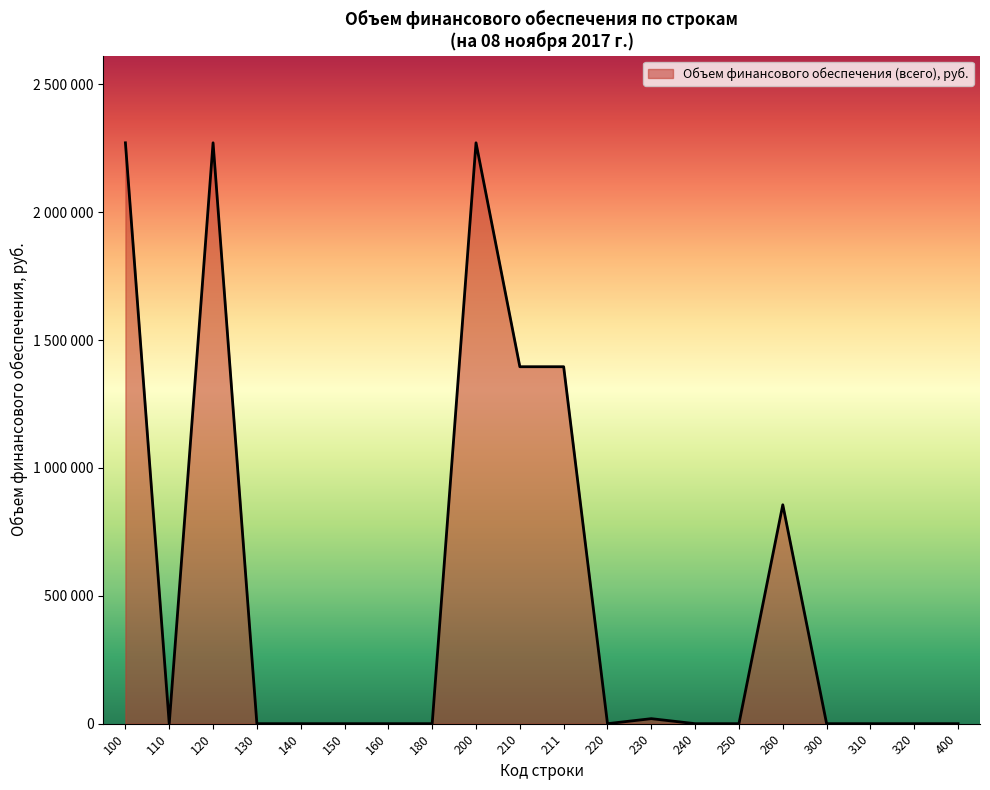

What is the greatest value displayed?

2271690